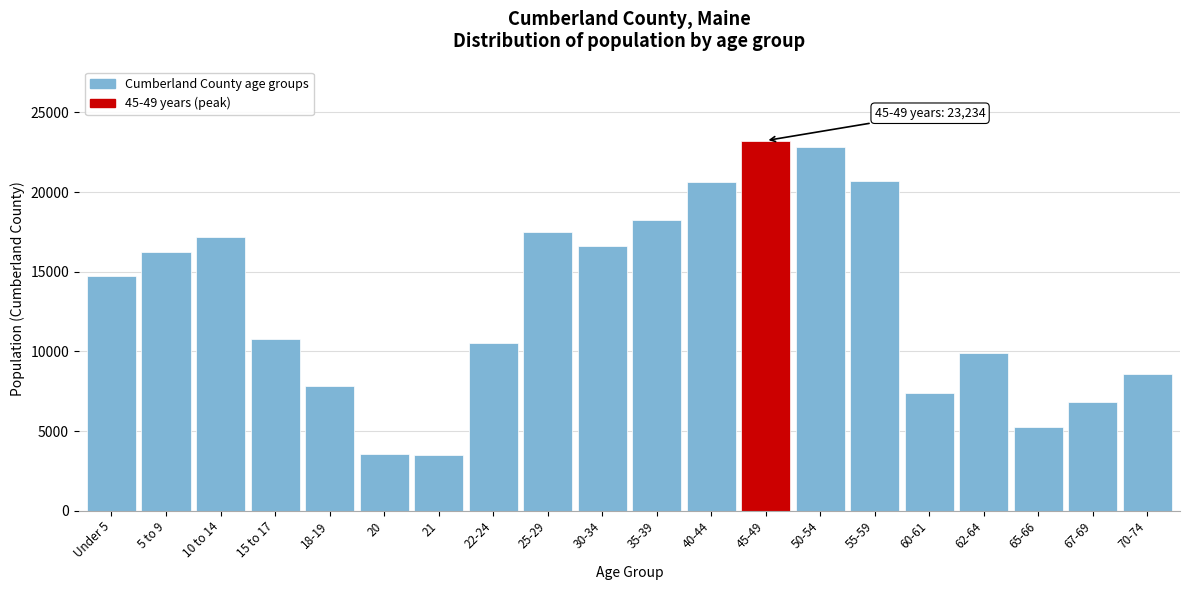

What is the greatest value displayed?

23234